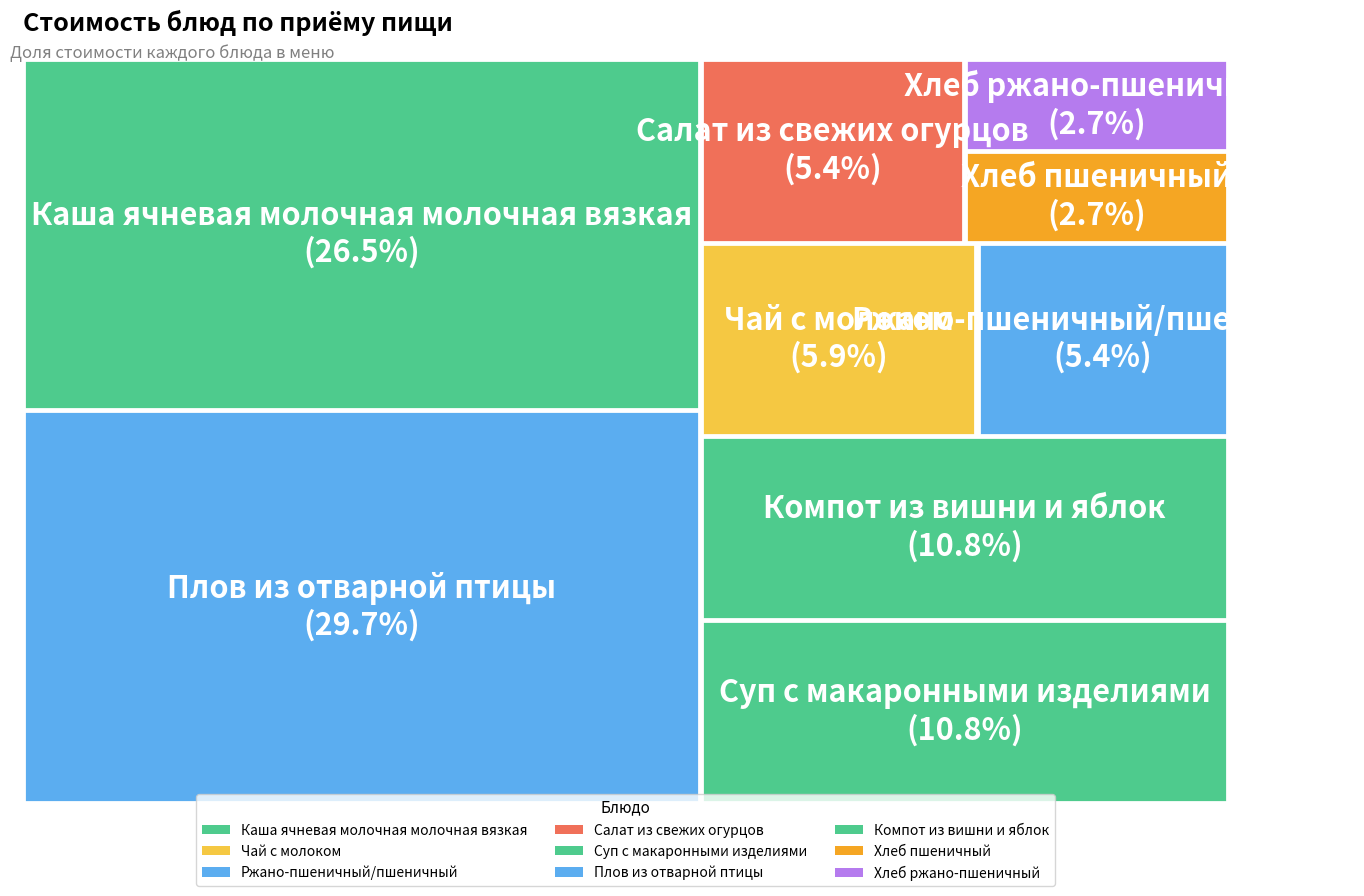

How much of the chart is everything except Ржано-пшеничный/пшеничный?

94.6%